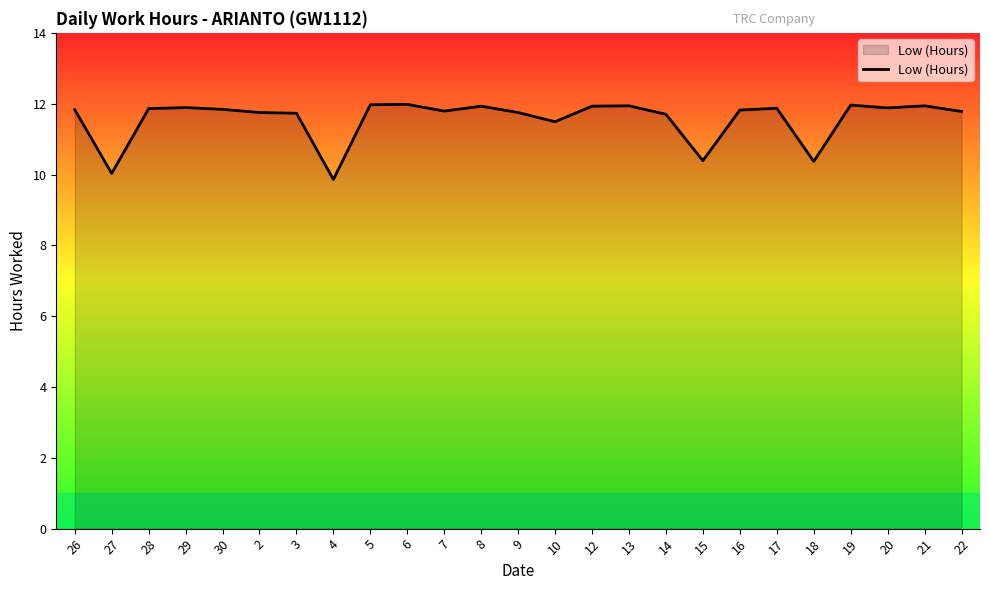

Approximately how many times larger is the value at 5 compared to 27?

1.2